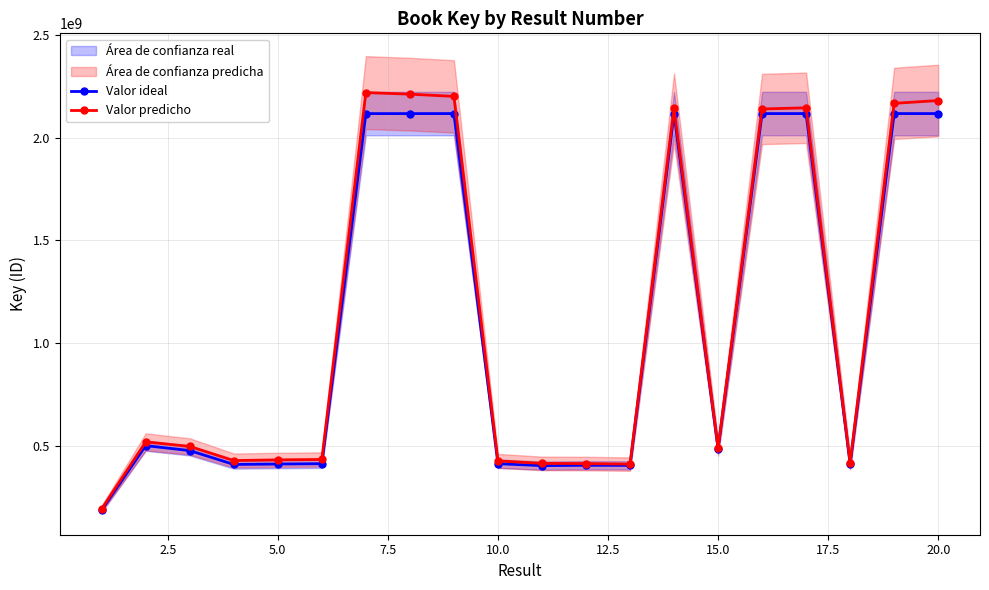

True or false: Valor predicho and Valor ideal intersect in this chart.

False